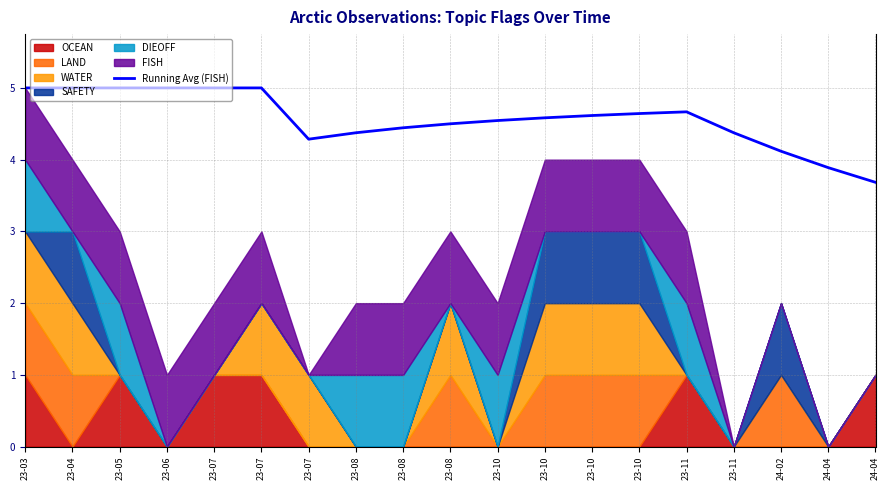

How many lines are shown in the chart?

1